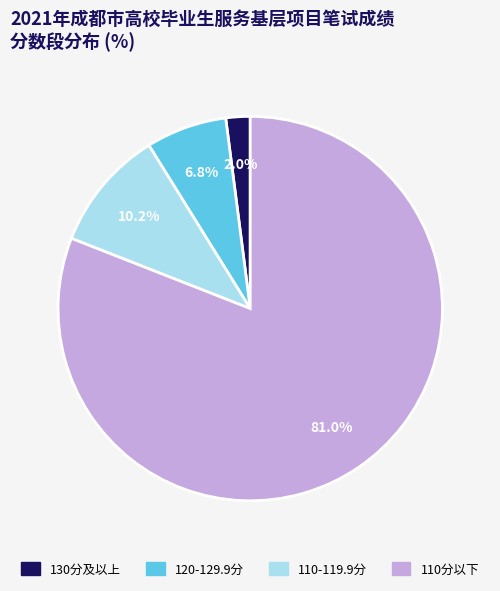

Is there a majority slice in this chart?

Yes